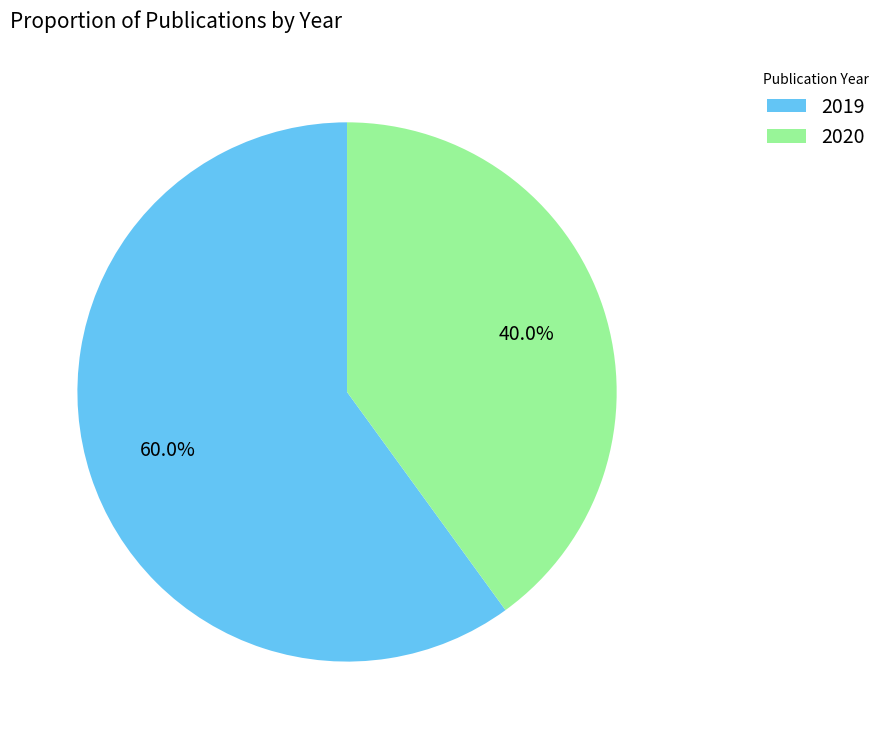

Which category has the biggest portion of the pie?

2019